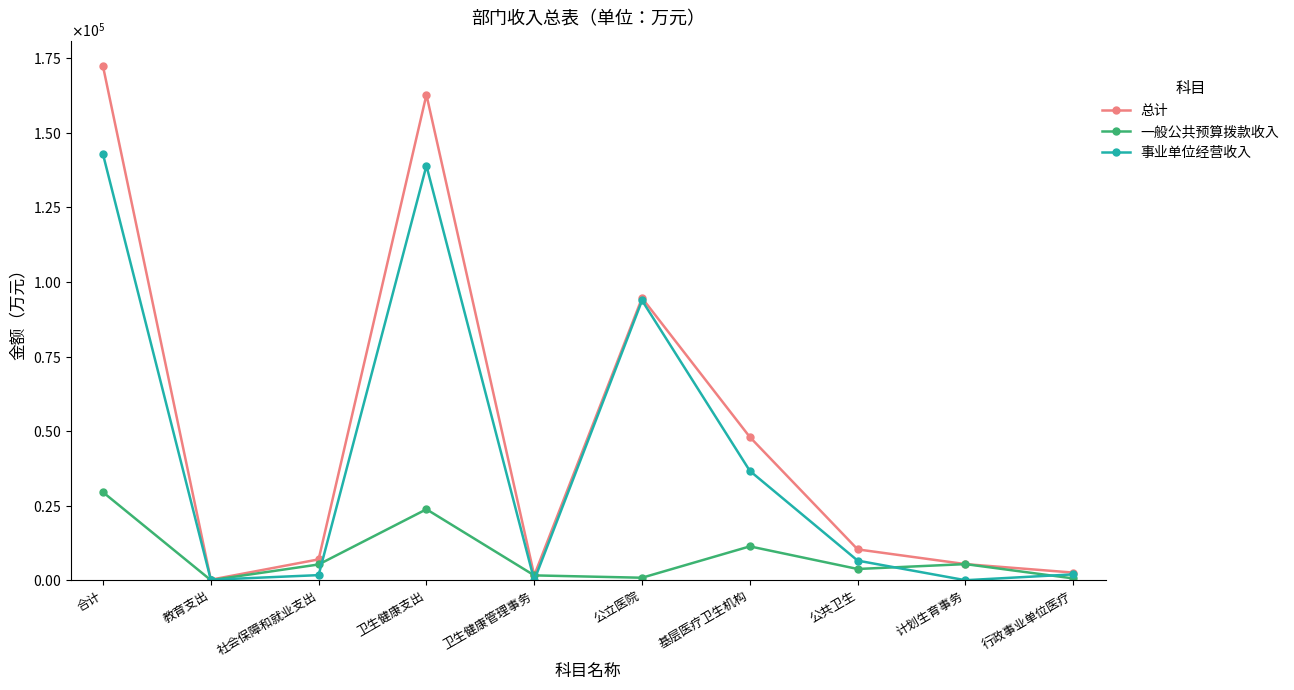

What are all the series names shown in the legend?

总计, 一般公共预算拨款收入, 事业单位经营收入